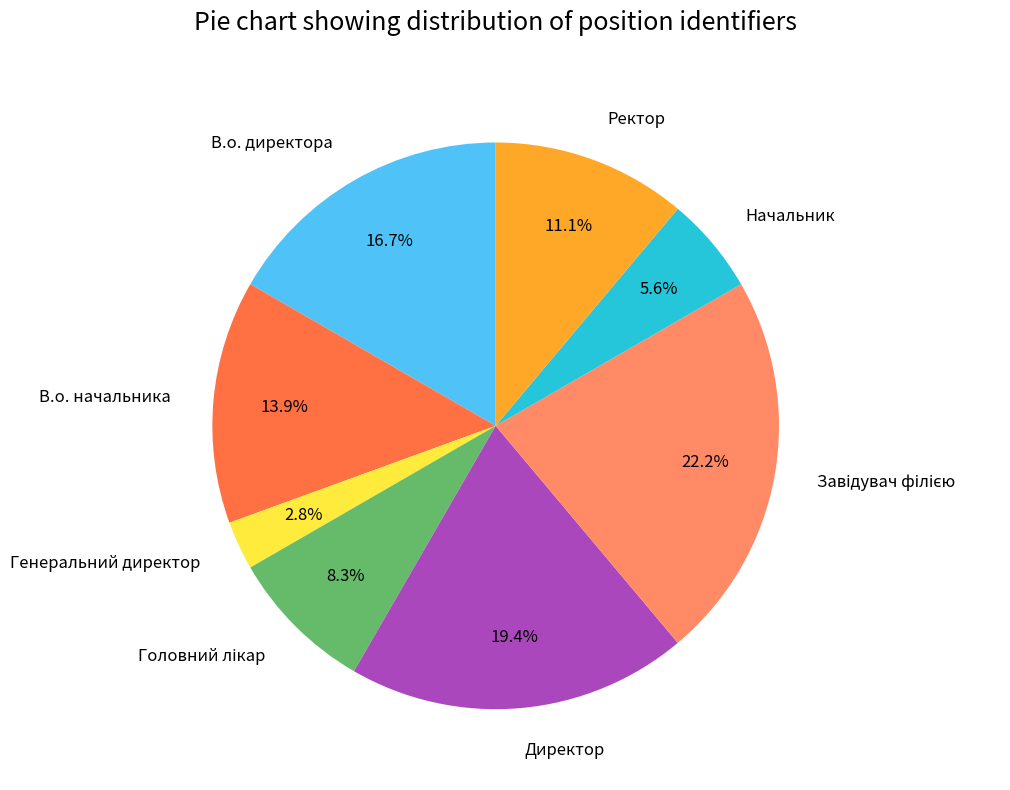

The Генеральний директор slice represents 3% of the pie. True or false?

True